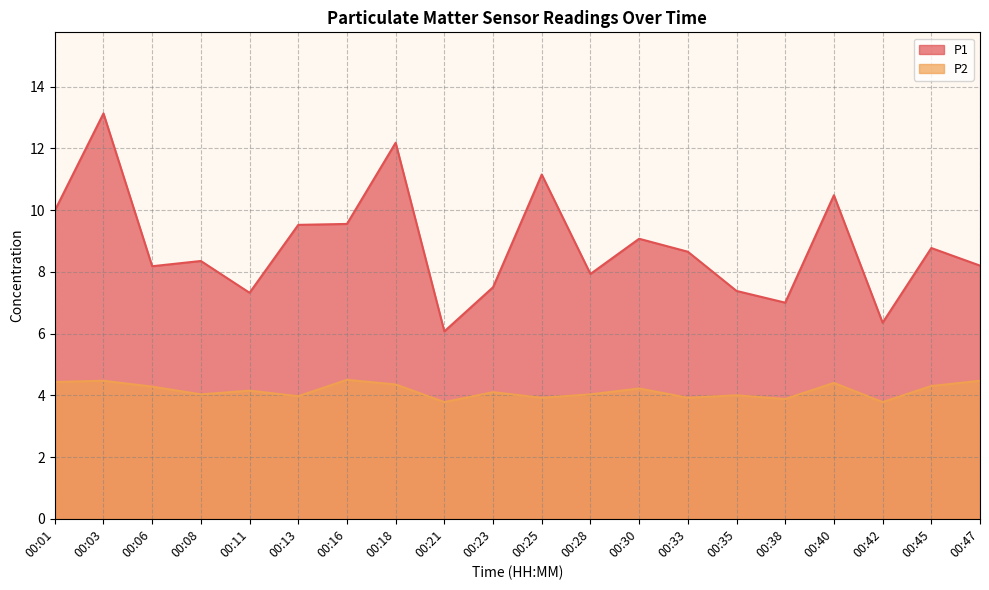

What is the difference between the highest and lowest values at 00:40?

6.1